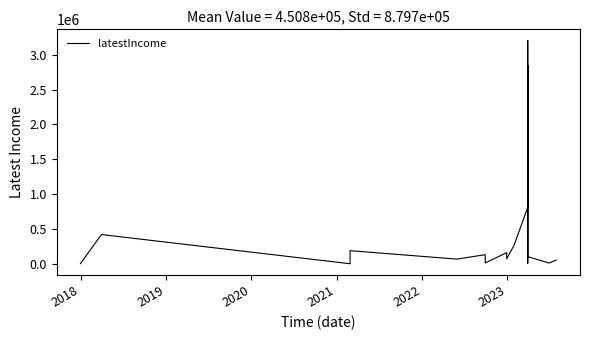

Reading right to left, what are all the values shown in this chart?

52109	10000	102289	2844326	341996	226137	6720	3205585	806710	263263	71075	159476	11458	110171	129992	66611	187568	0	419143	1431